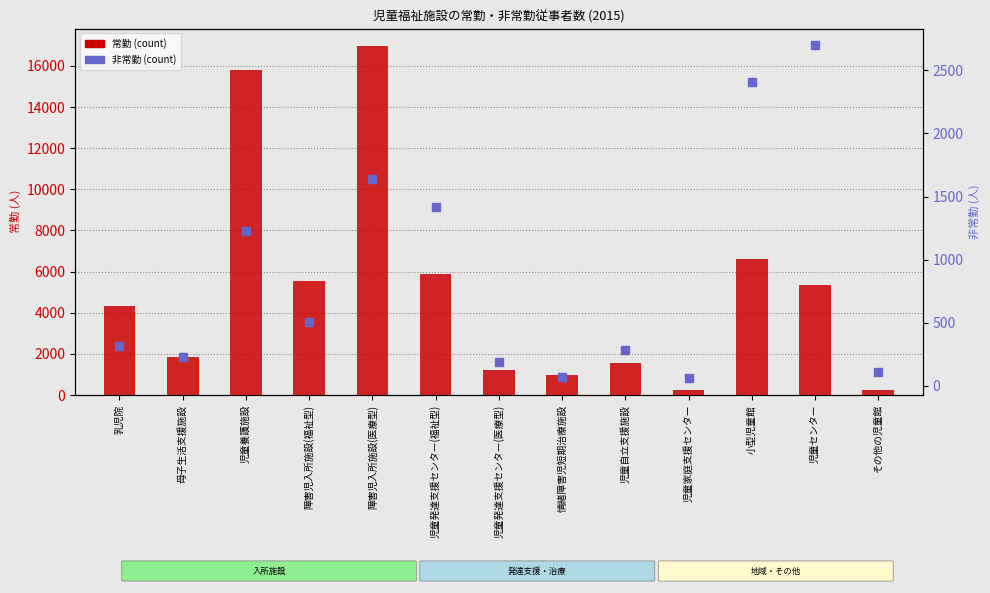

Which series contains the highest Y value?

常勤